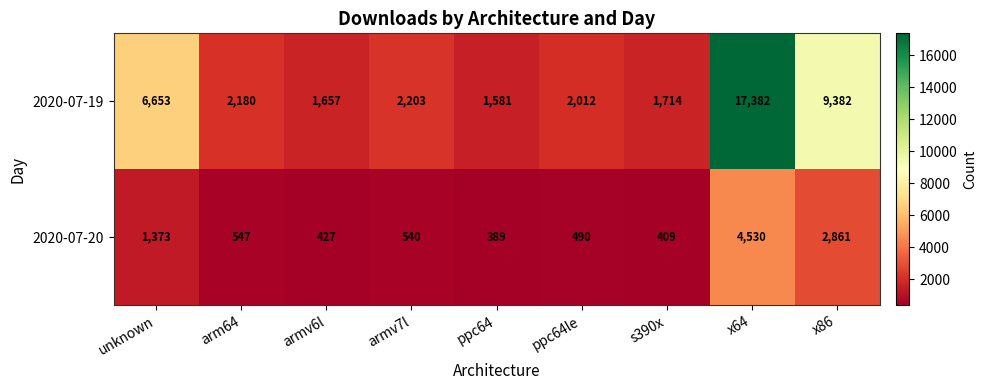

At which category is the sum across all series the highest?

x64